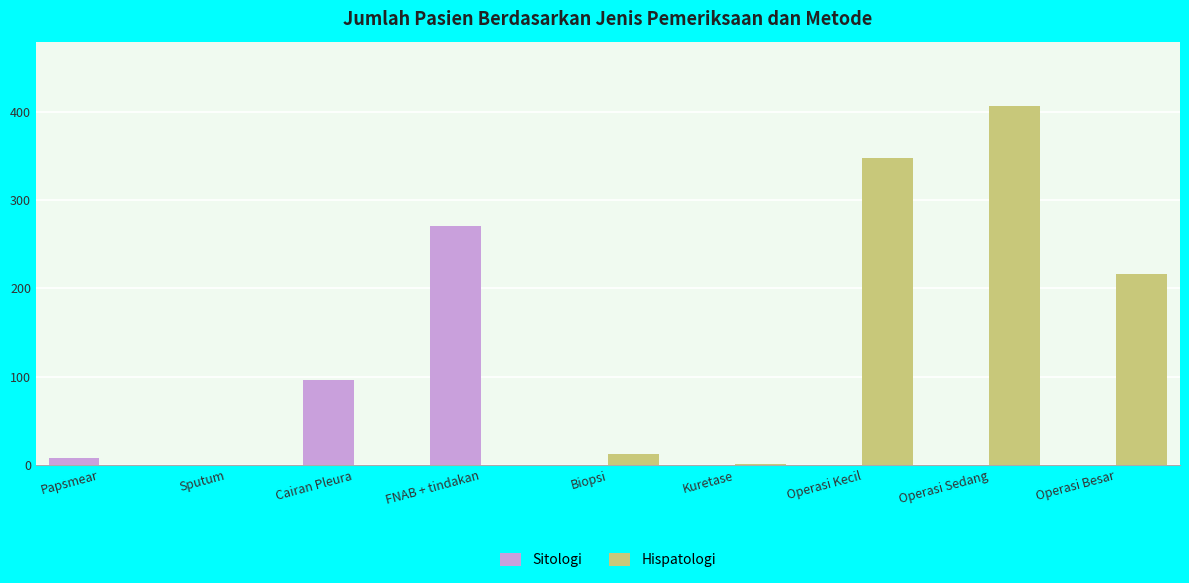

The value of Sitologi at Kuretase is -95. True or false?

False